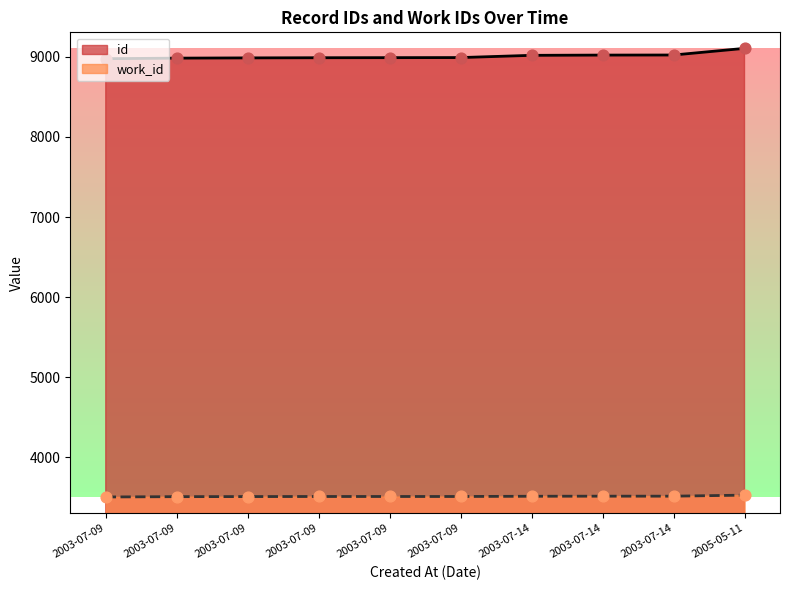

Which series has the largest Y range (max minus min)?

id